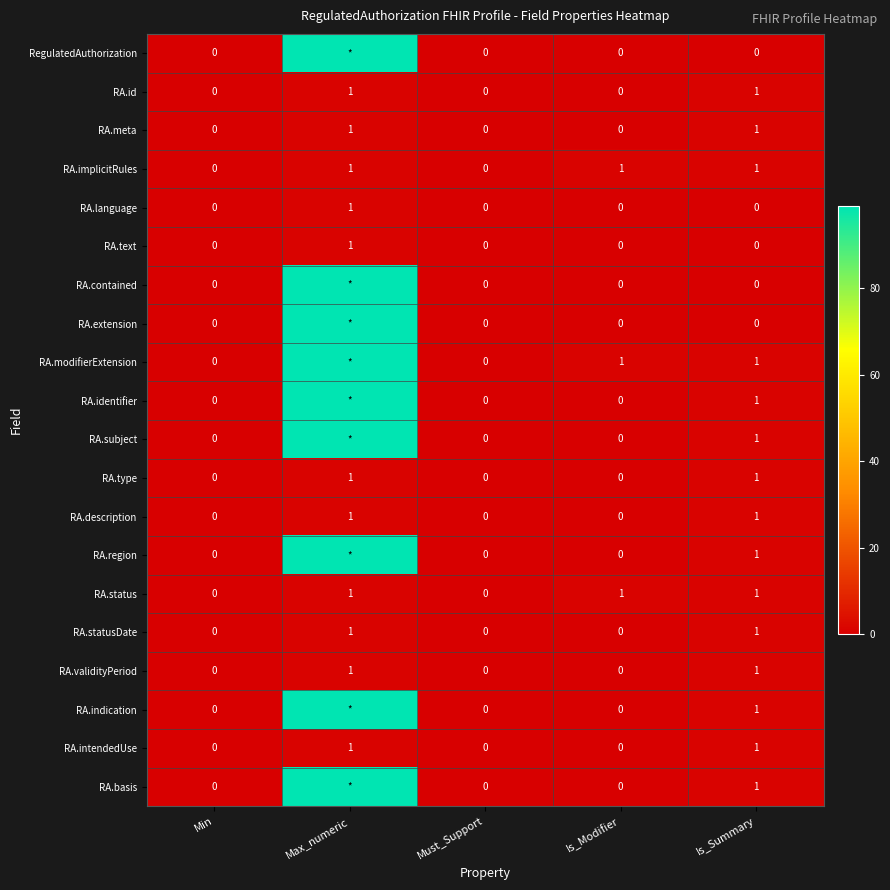

What is the sum of all RA.status values?

3